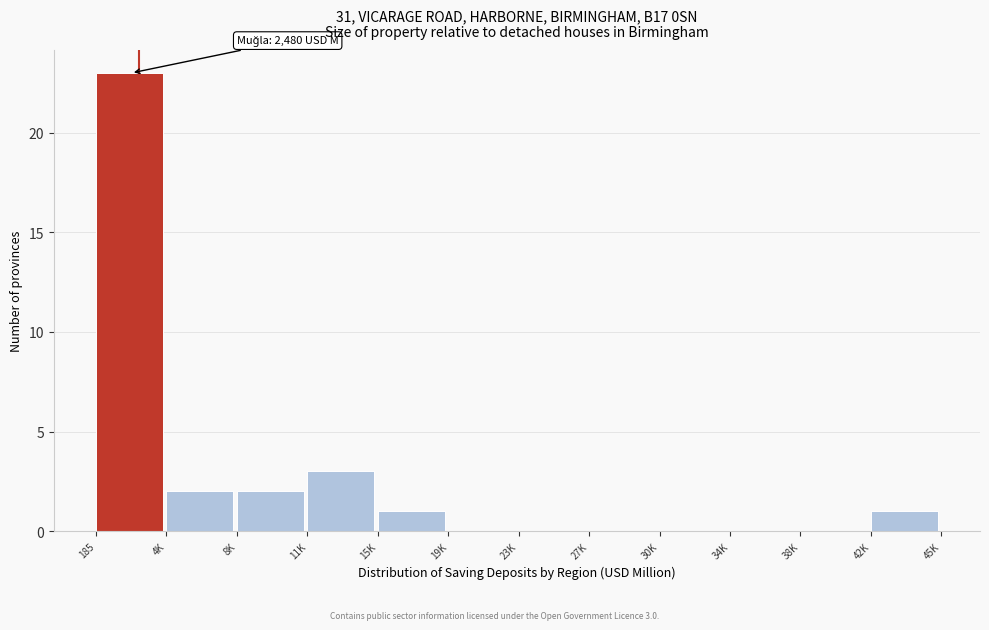

Reading left to right, transcribe all the data shown in this chart.

185=23	4K=2	8K=2	11K=3	15K=1	19K=0	23K=0	27K=0	30K=0	34K=0	38K=0	42K=1